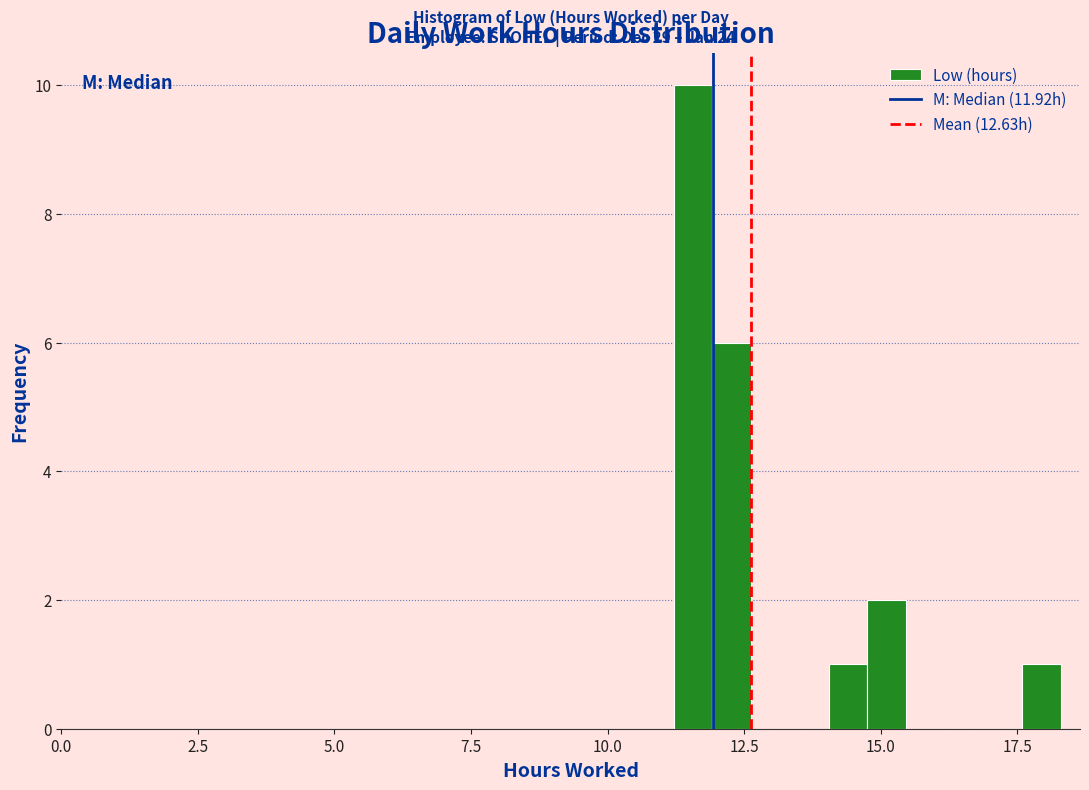

Read against the x-axis, roughly where is the centre of the tallest bar?

11.5